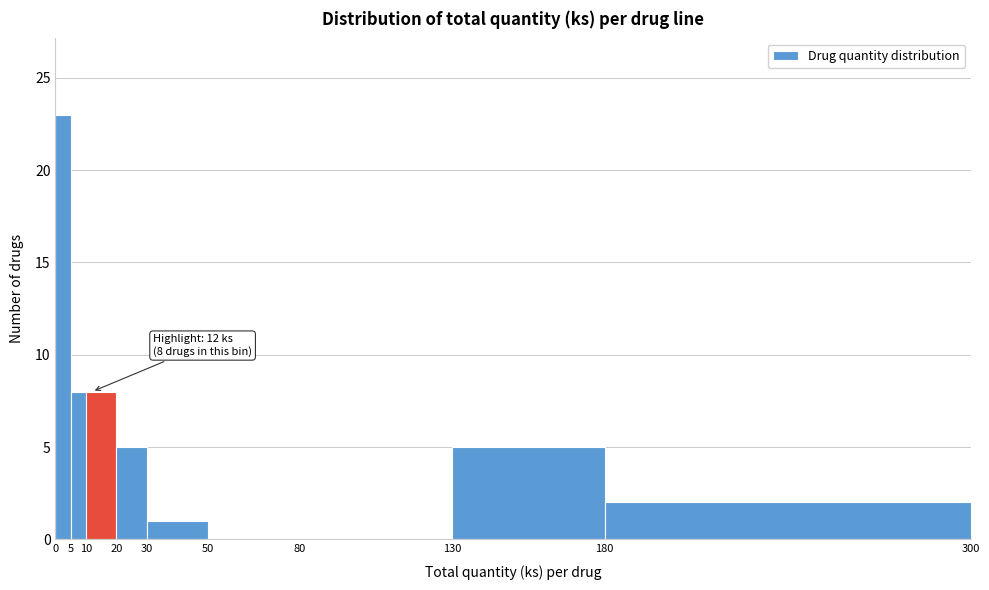

Over which range of the x-axis is the bar tallest?

0 to 5